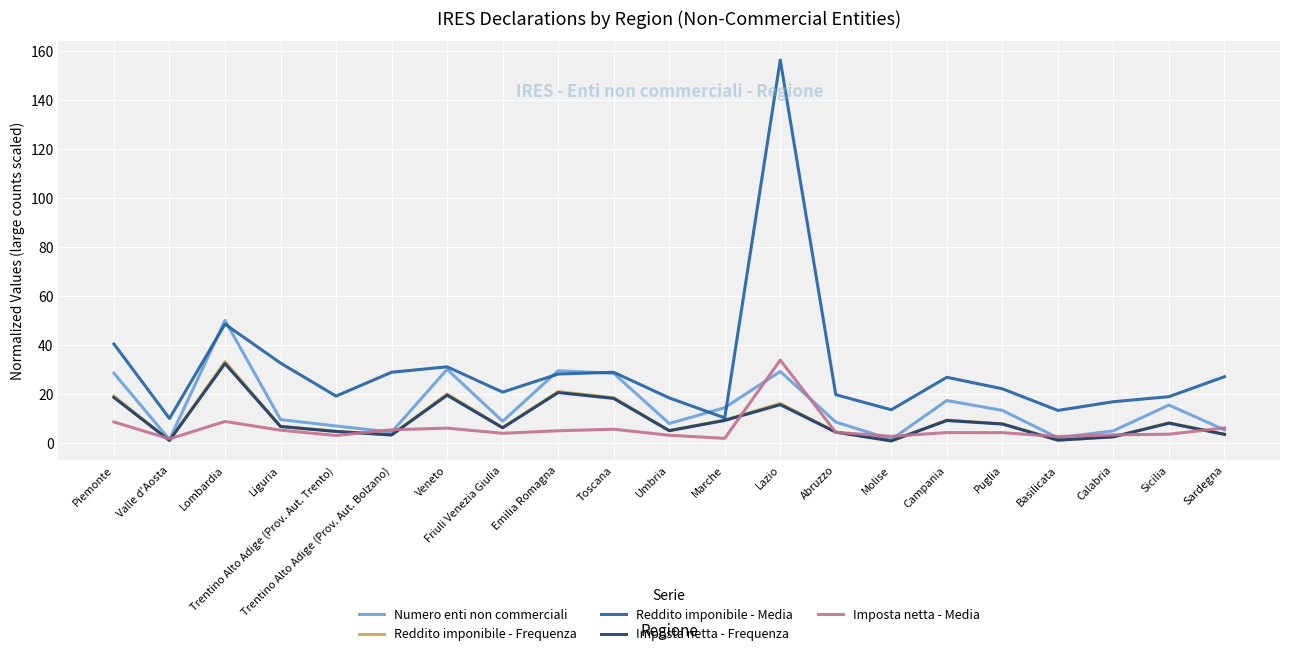

What is the highest value of the Imposta netta - Media series?

33.8